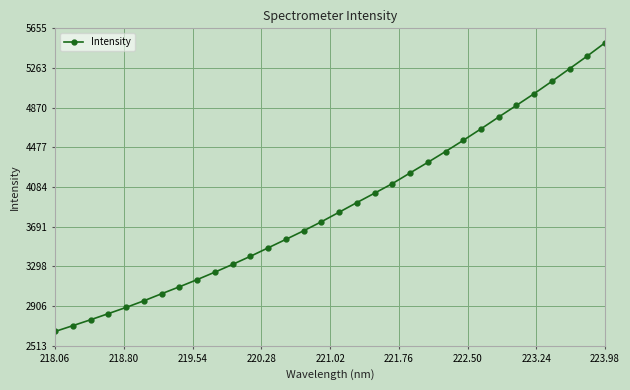

True or false: there are more than 2 points higher than both neighbors.

False